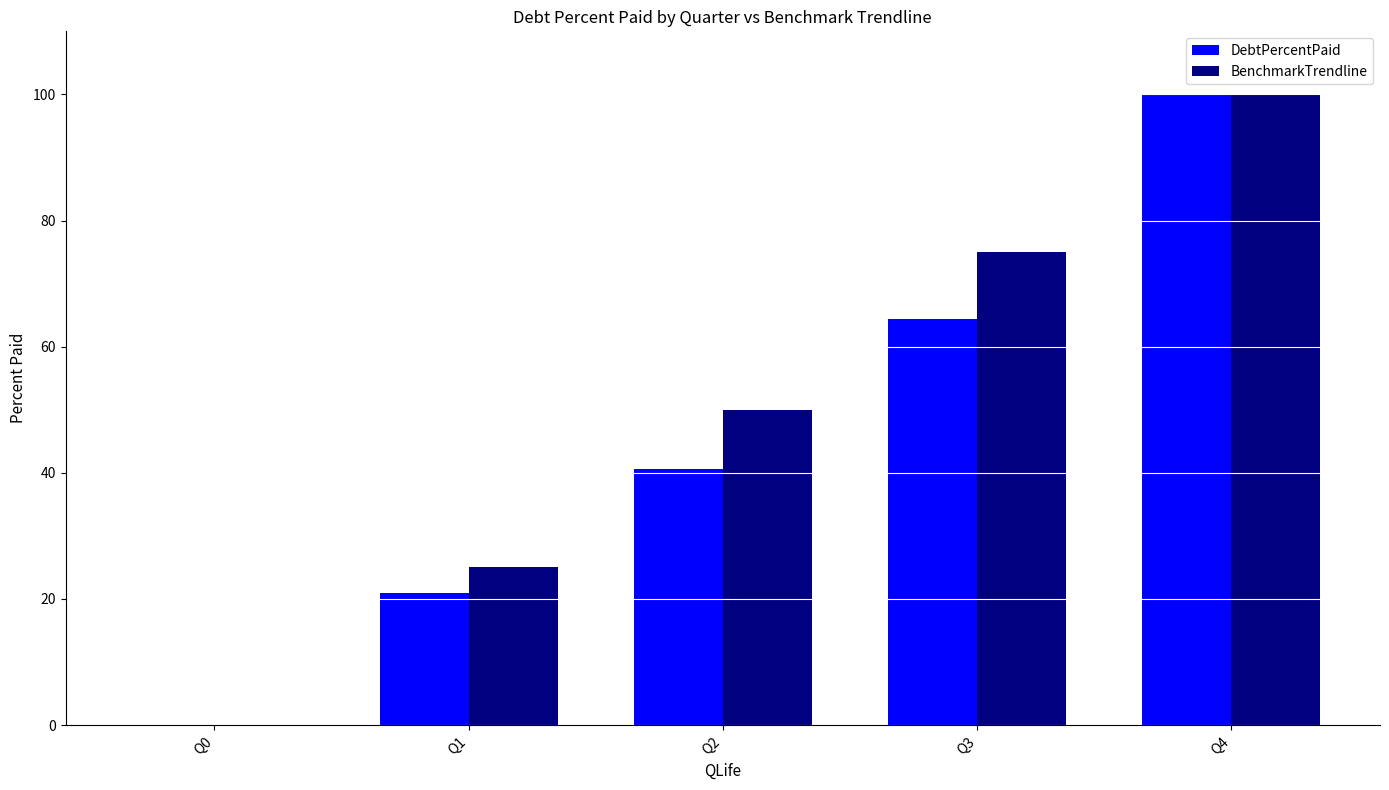

Between Q0 and Q2, which series saw the biggest shift?

BenchmarkTrendline